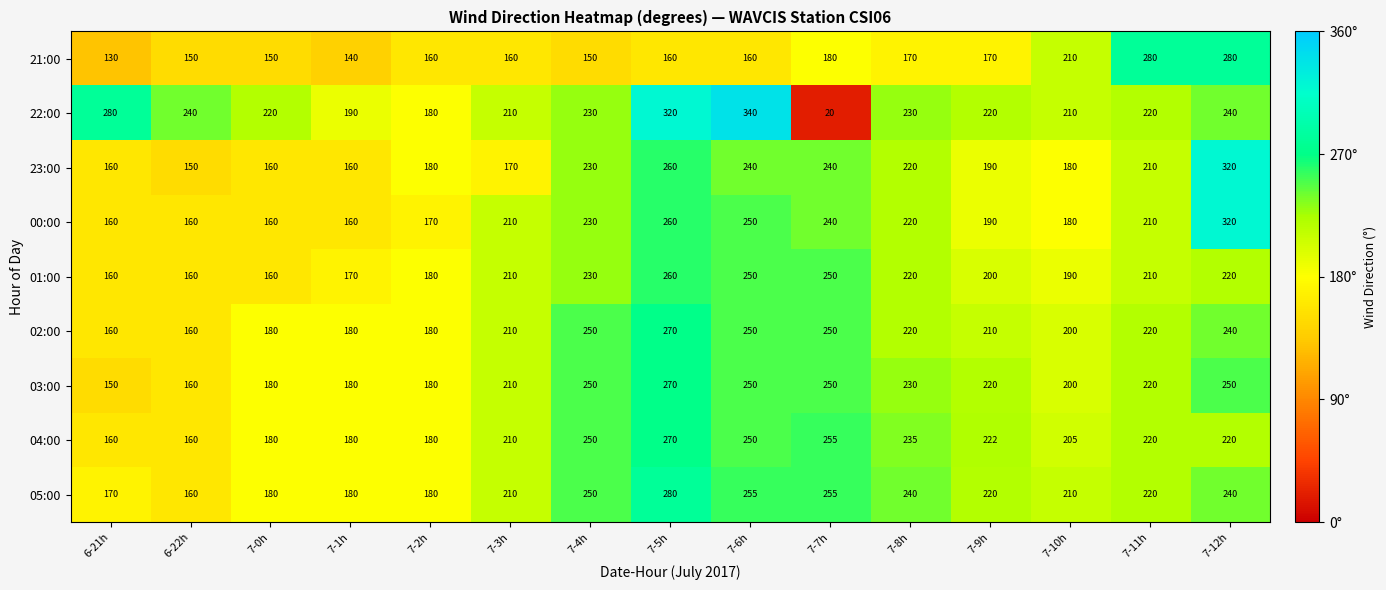

What value does the 21:00 series have at 7-4h?

150